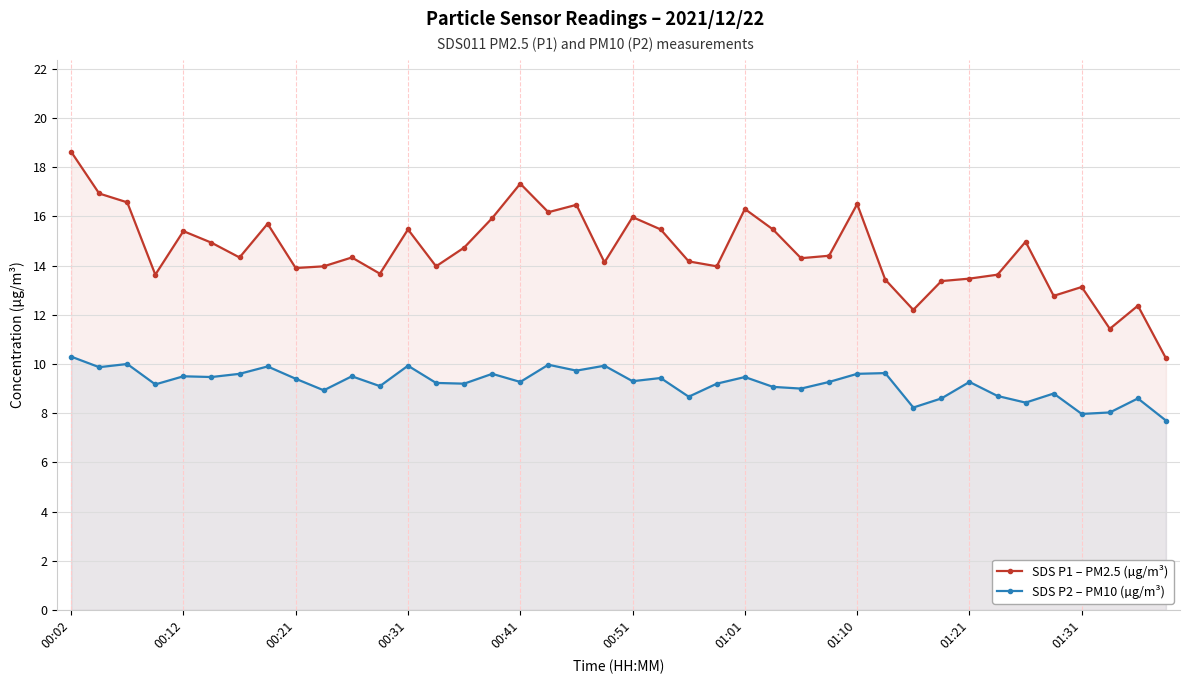

True or false: SDS P1 – PM2.5 (µg/m³) and SDS P2 – PM10 (µg/m³) cross at least once.

False